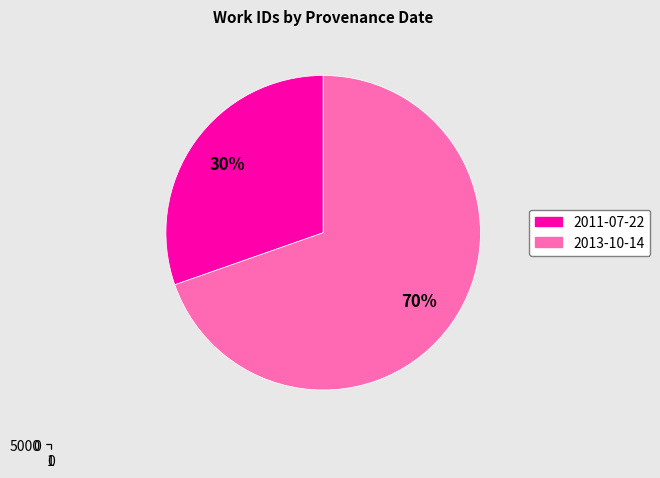

Approximately how many times larger is the value at 2013-10-14 compared to 2011-07-22?

2.3